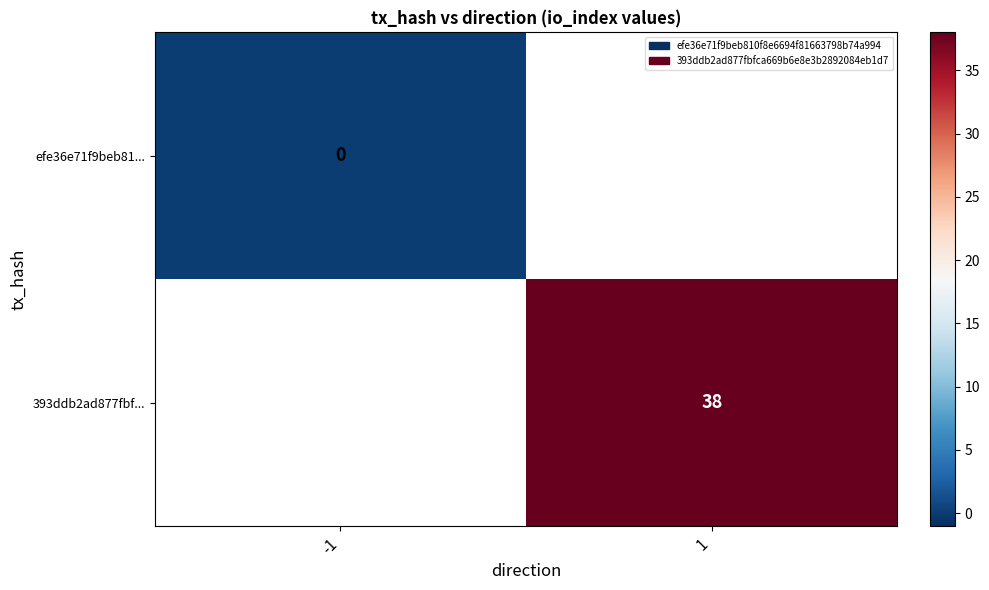

The value of 393ddb2ad877fbf... at 1 is 19. True or false?

False